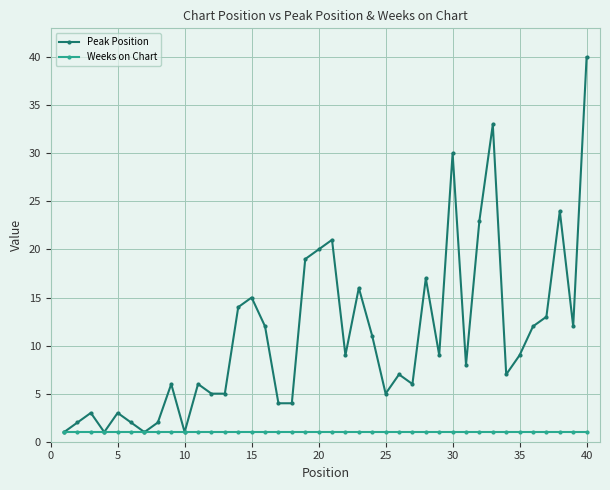

Which series has the widest spread of values?

Peak Position